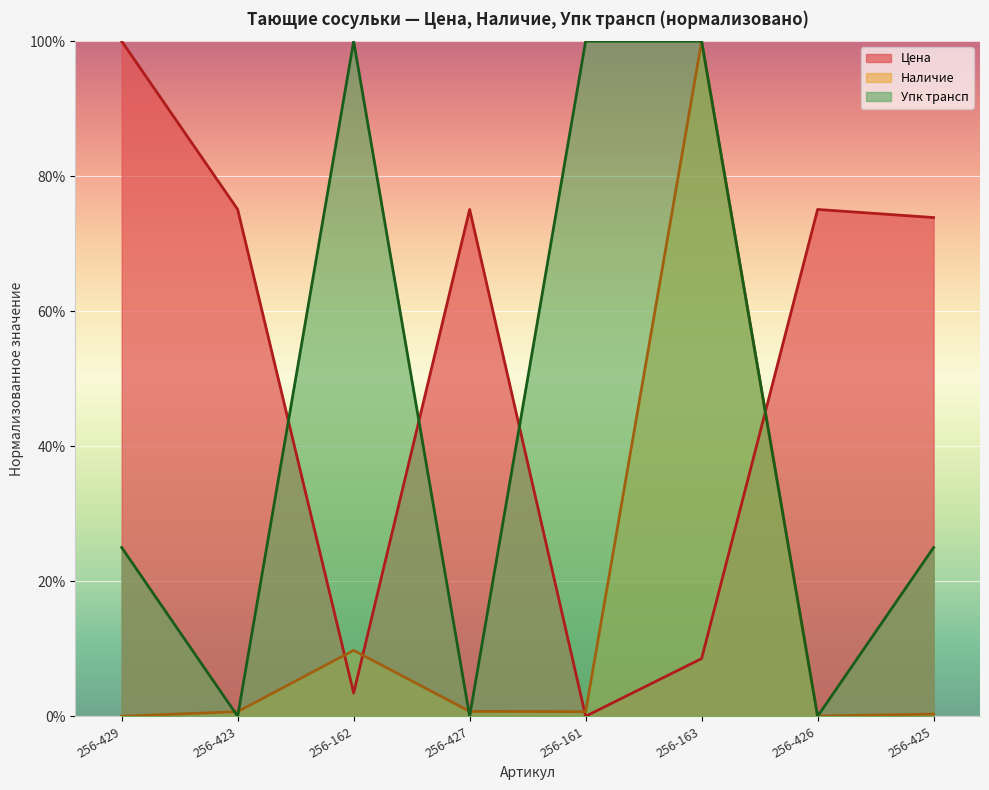

True or false: Упк трансп has a value of 0.0 at 256-427.

True